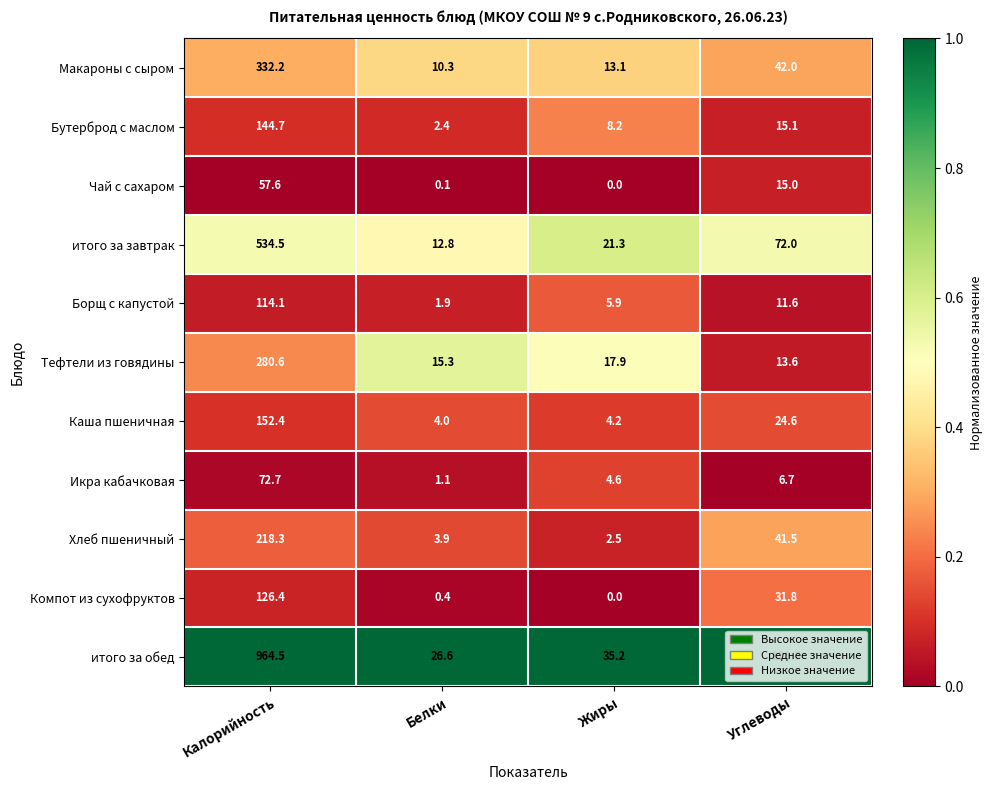

Where is Чай с сахаром nearest to the value 28?

Углеводы